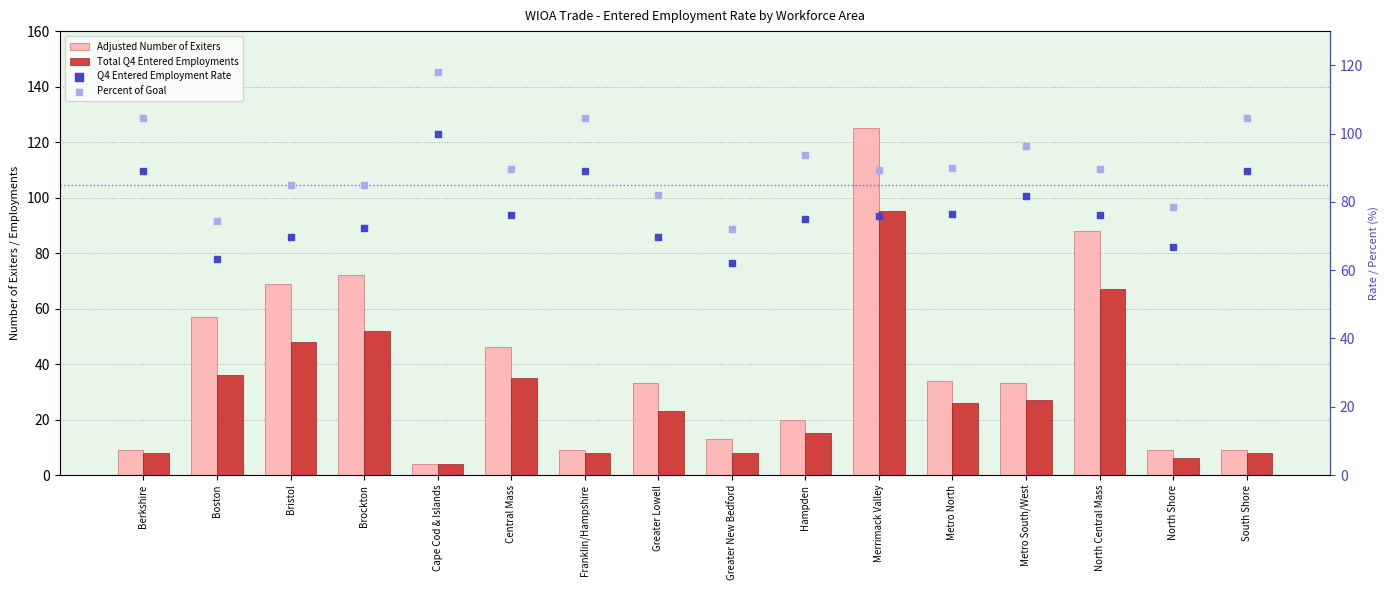

Which series reaches the minimum Y coordinate?

Adjusted Number of Exiters